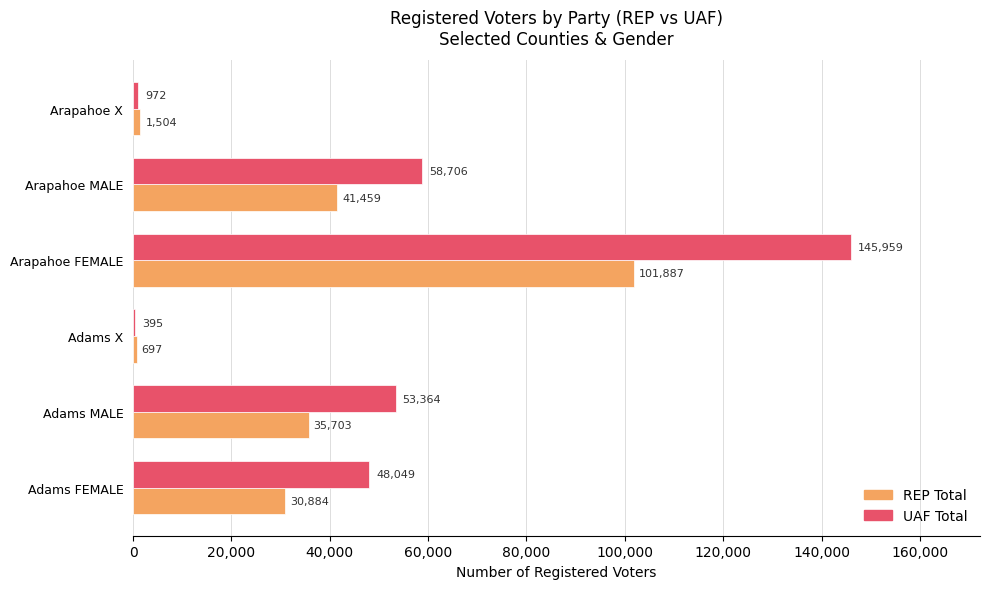

Is the value of UAF Total at Adams X greater than the value of REP Total at Adams MALE?

No